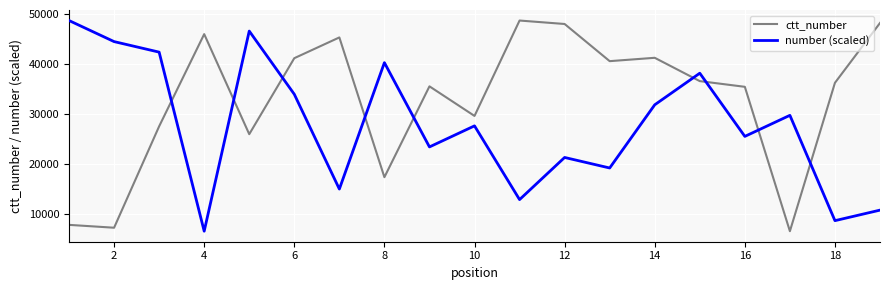

How many lines are shown in the chart?

2